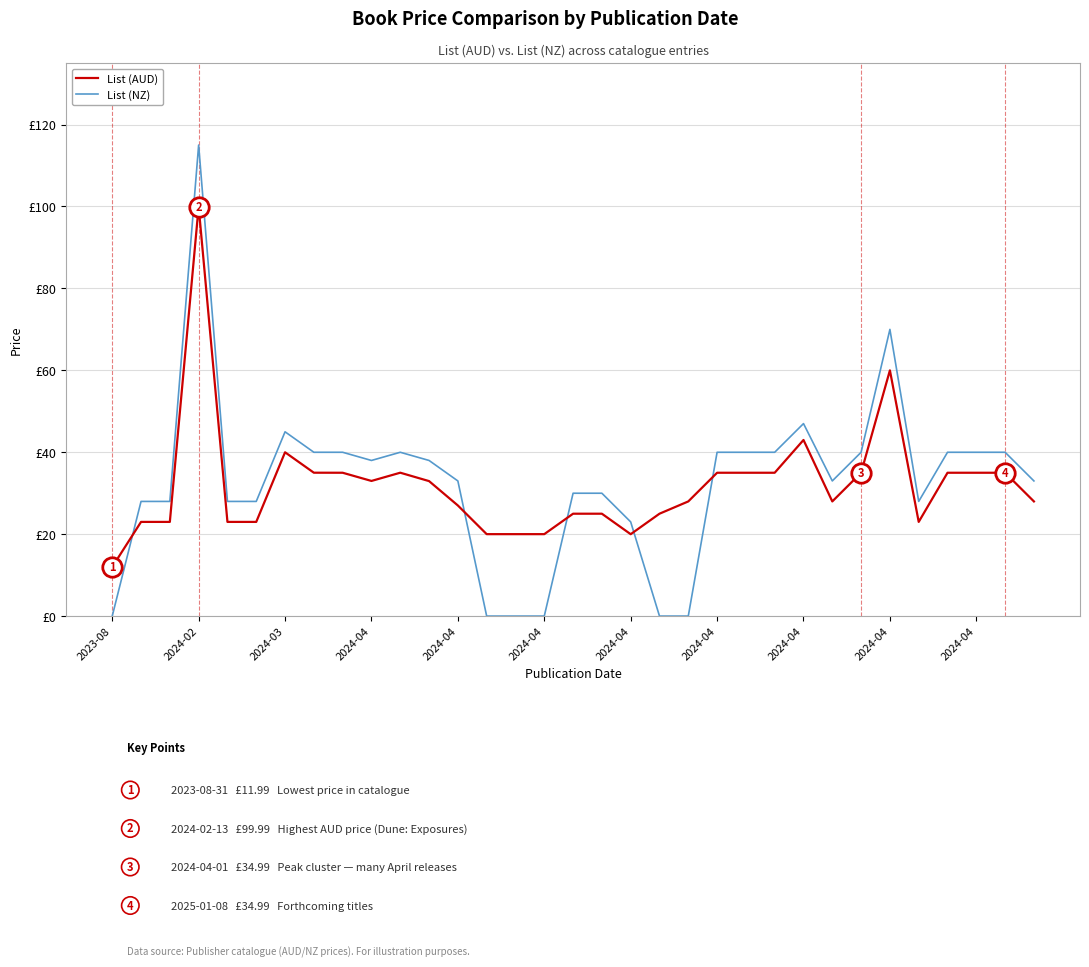

How many interior local peaks does the List (AUD) series have?

5